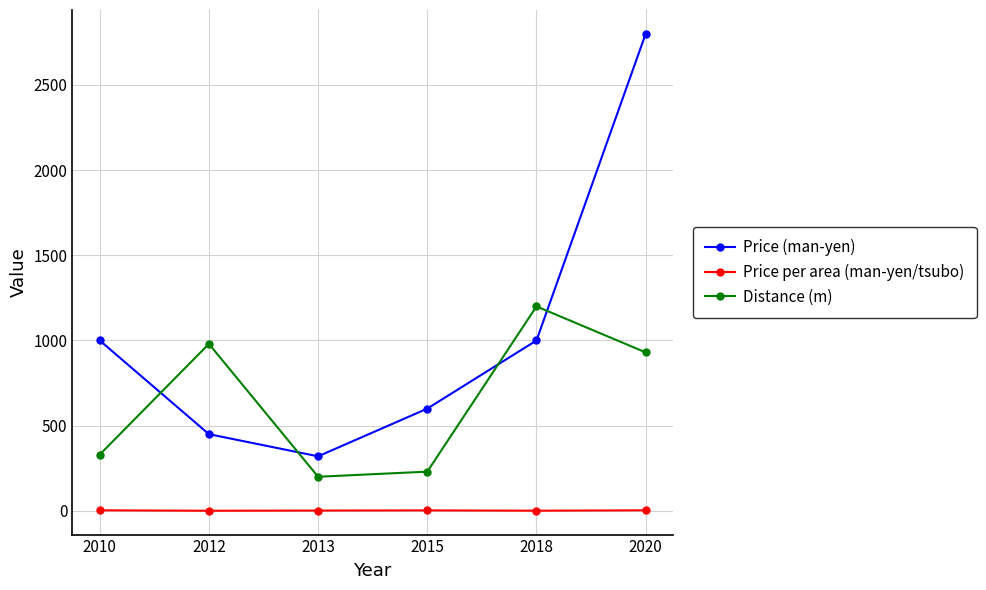

What is the value of the Price (man-yen) point at the 4th from the left?

600.0